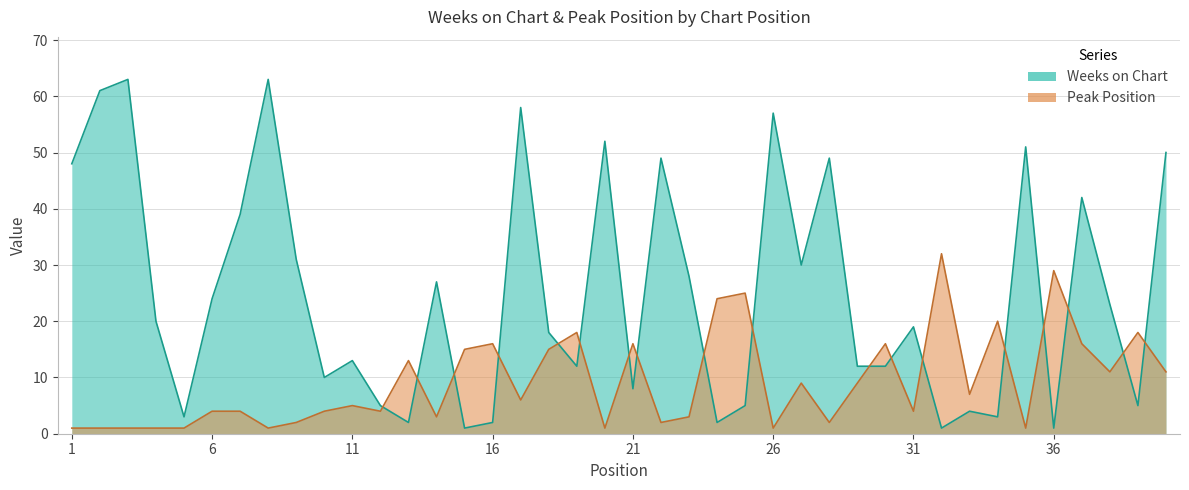

How many data points in Weeks on Chart are above 20?

19